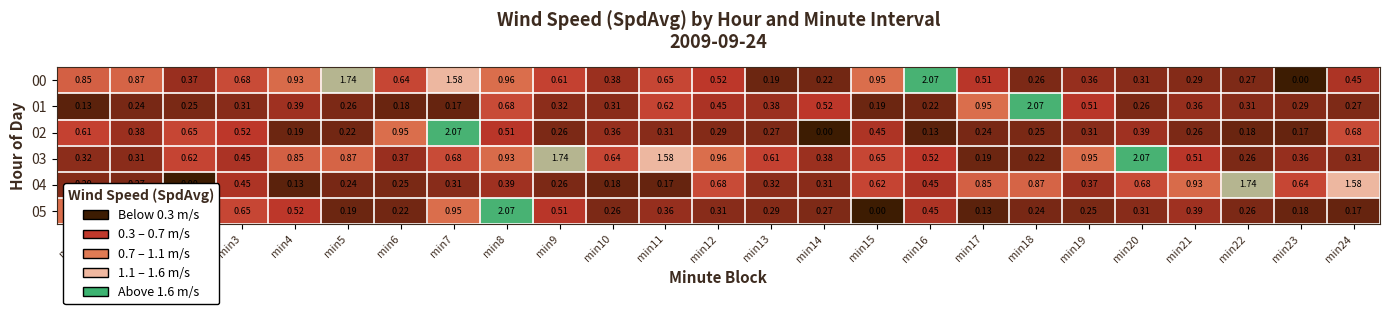

Is the value of 02 at min19 greater than the value of 01 at min1?

Yes